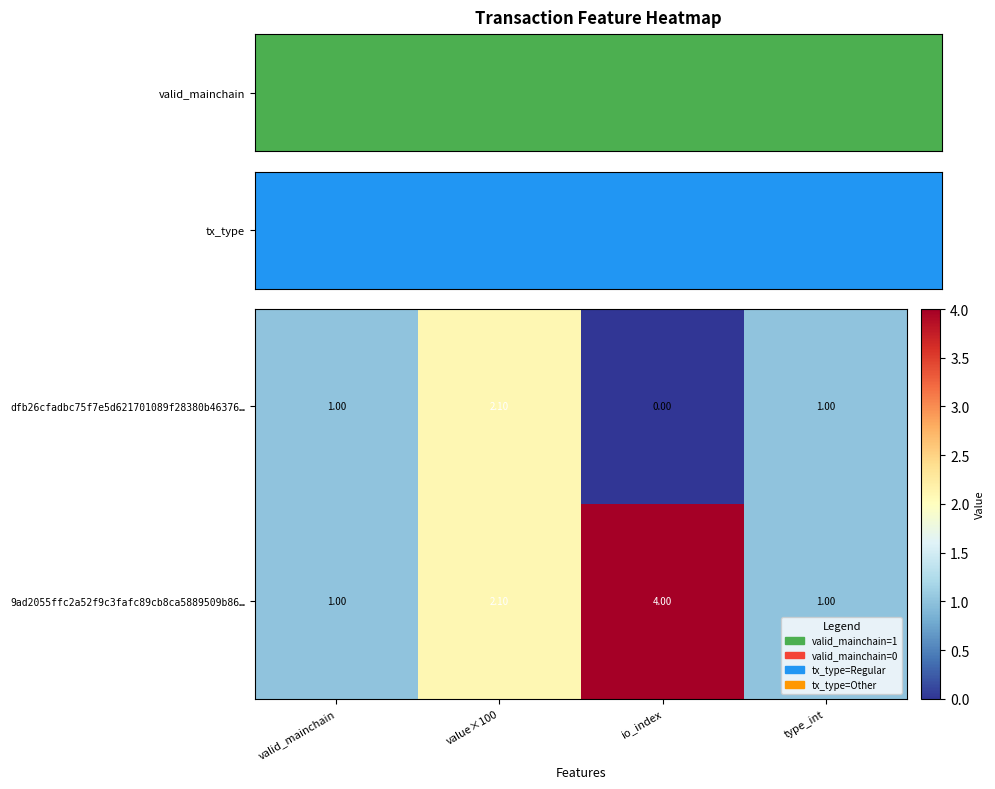

Rank the series by their maximum value, from highest to lowest.

9ad2055ffc2a52f9c3fafc89cb8ca5889509b86…, dfb26cfadbc75f7e5d621701089f28380b46376…